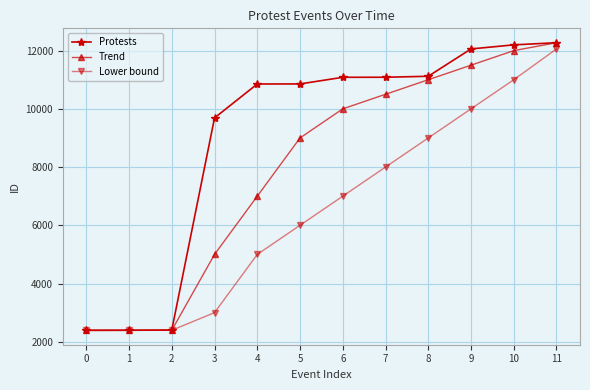

What is the difference between the maximum and minimum values in the Trend series?

9880